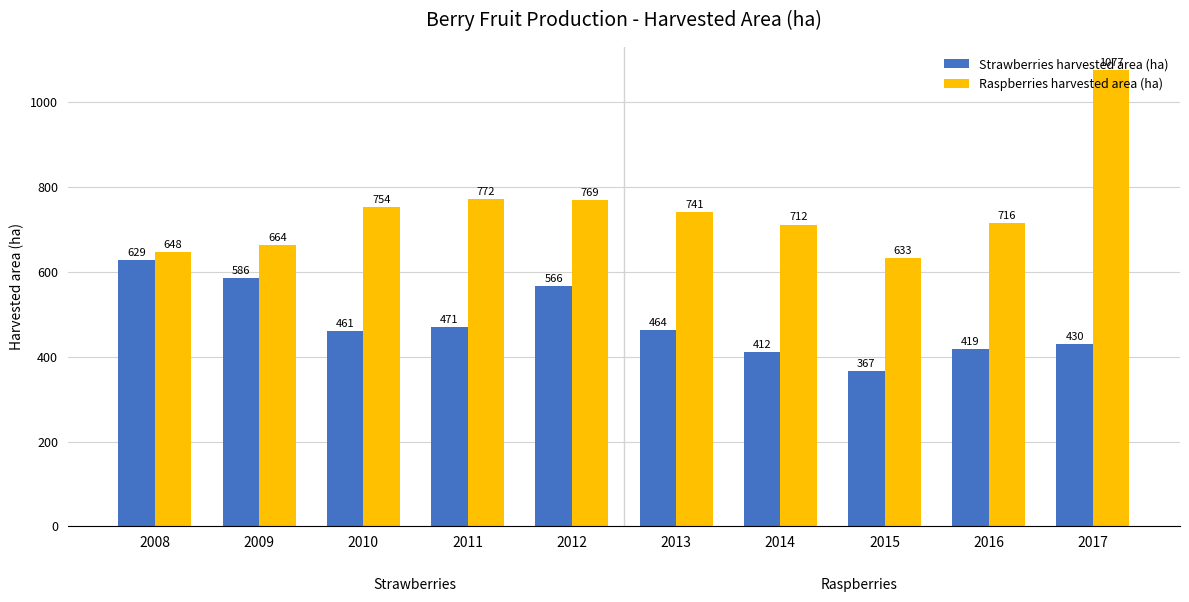

How many groups of bars are there?

10